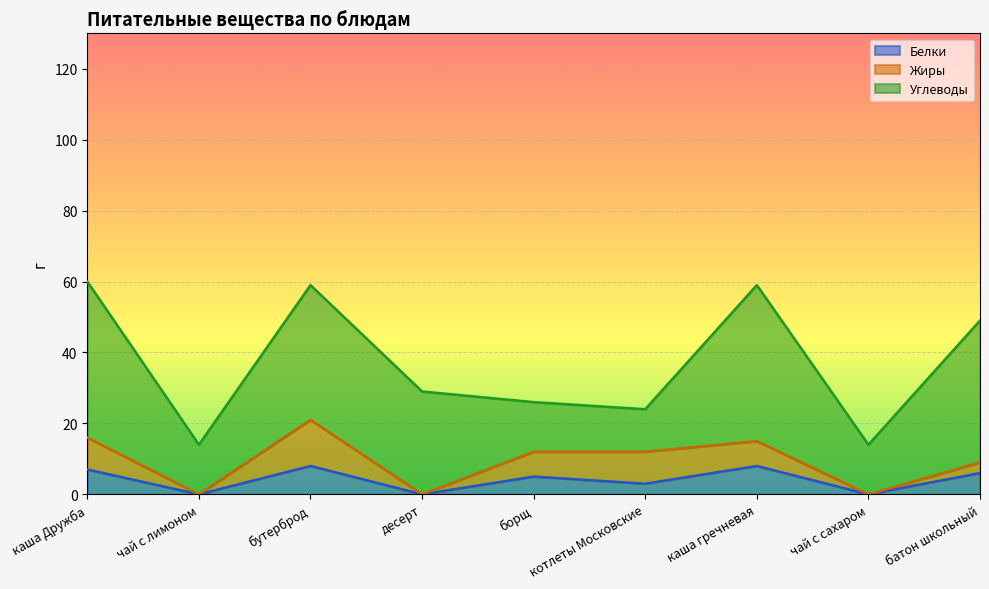

What is the approximate value of Белки at котлеты Московские?

3